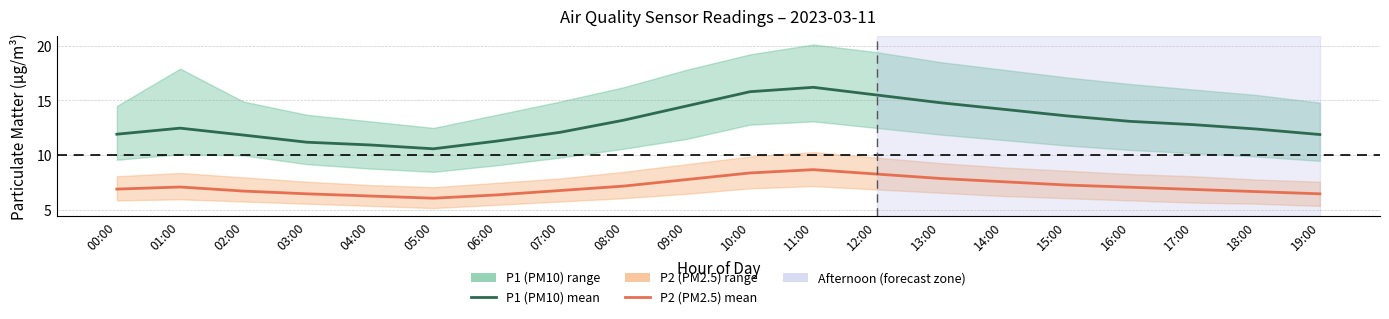

What position from the left is 14:00?

15